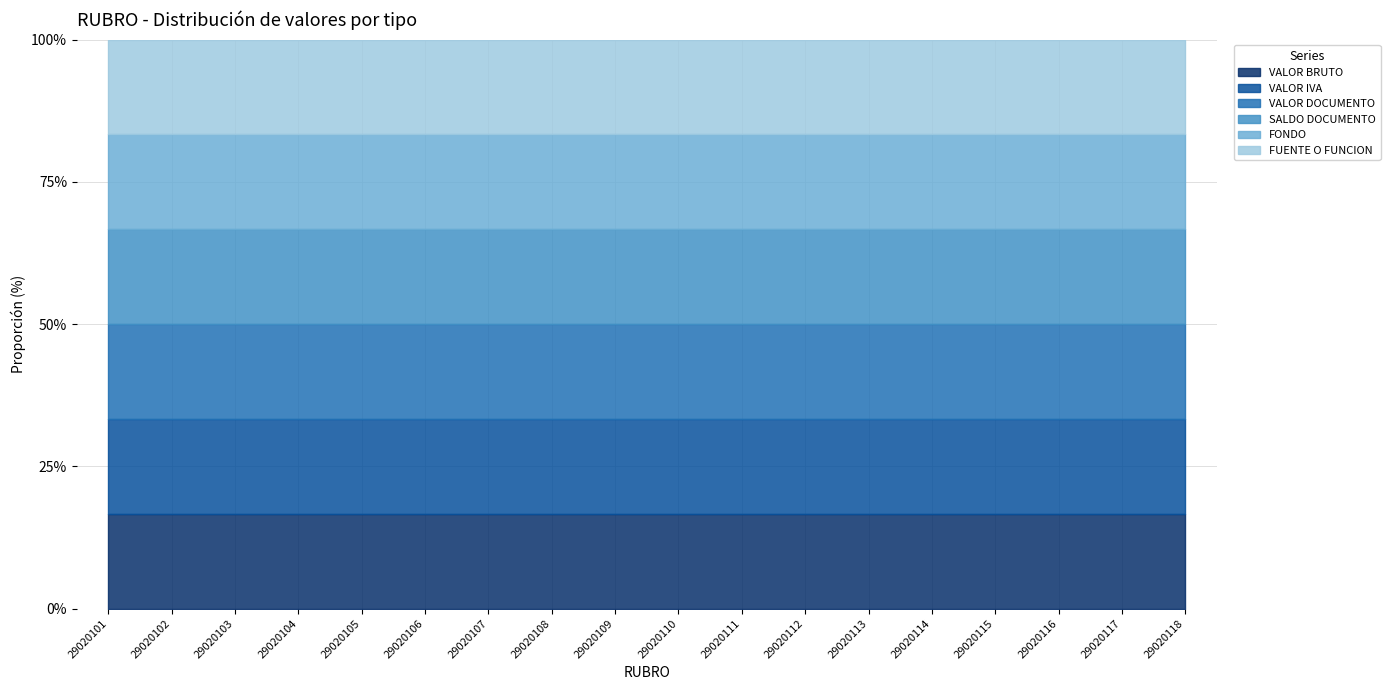

True or false: VALOR BRUTO and VALOR IVA intersect in this chart.

False